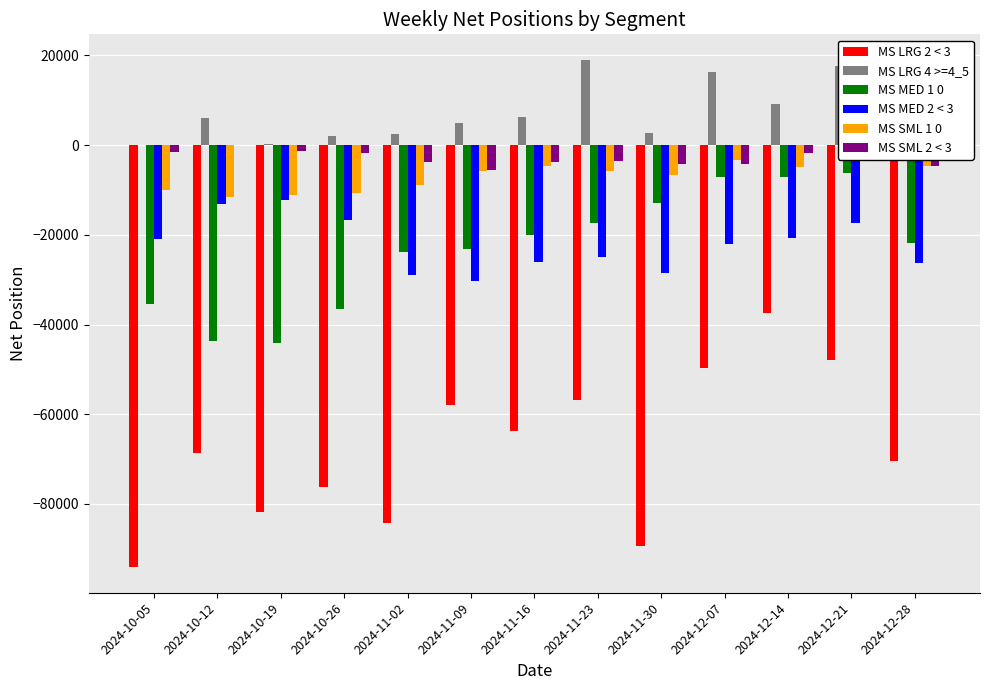

Does the chart contain any negative values?

Yes